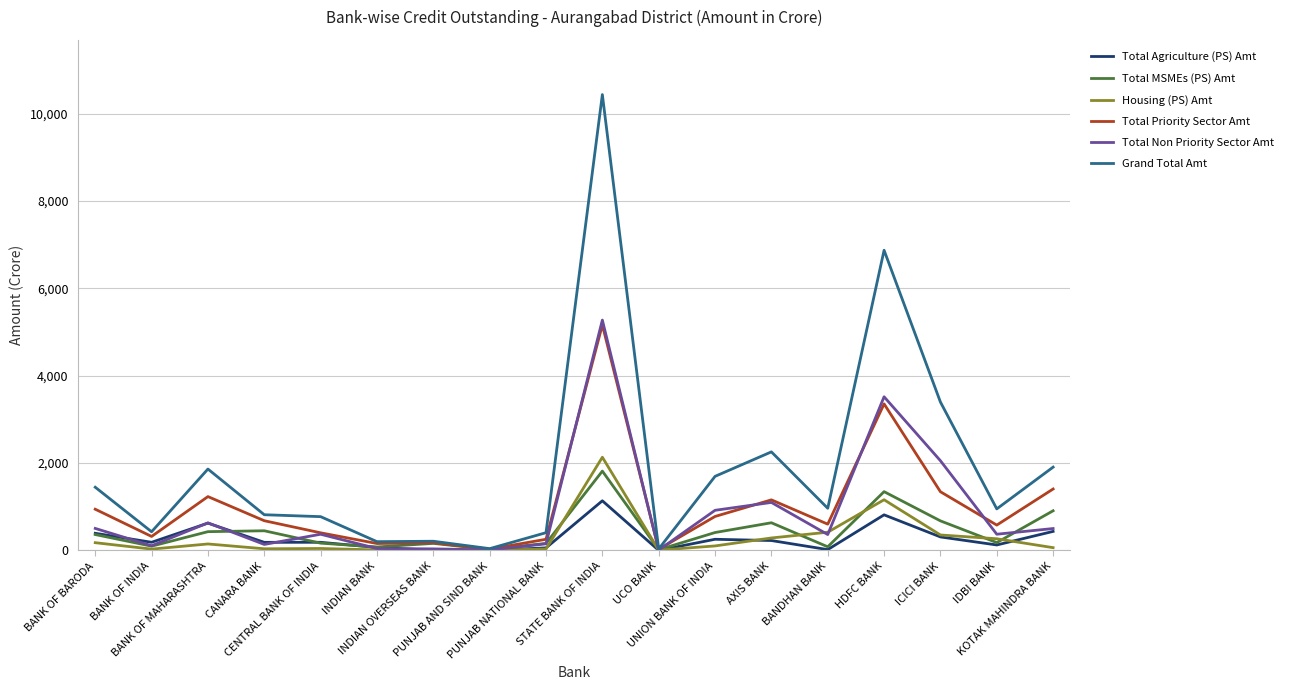

How many values in the Total Agriculture (PS) Amt series exceed 186?

9